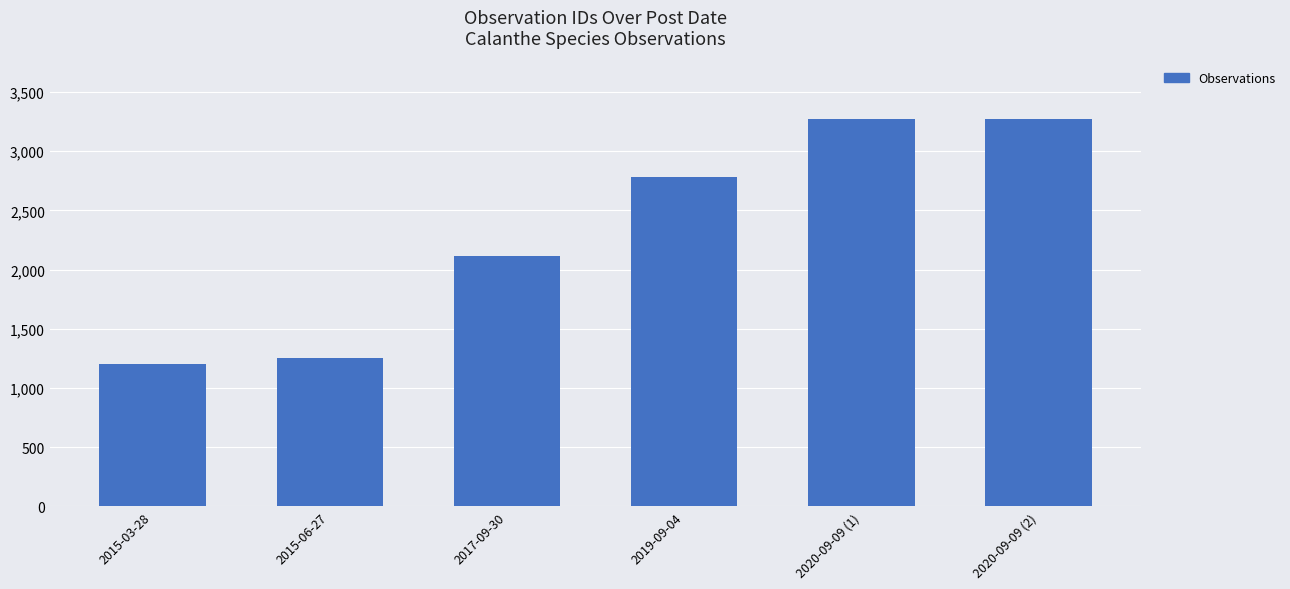

The value at 2020-09-09 (1) is 1465. True or false?

False